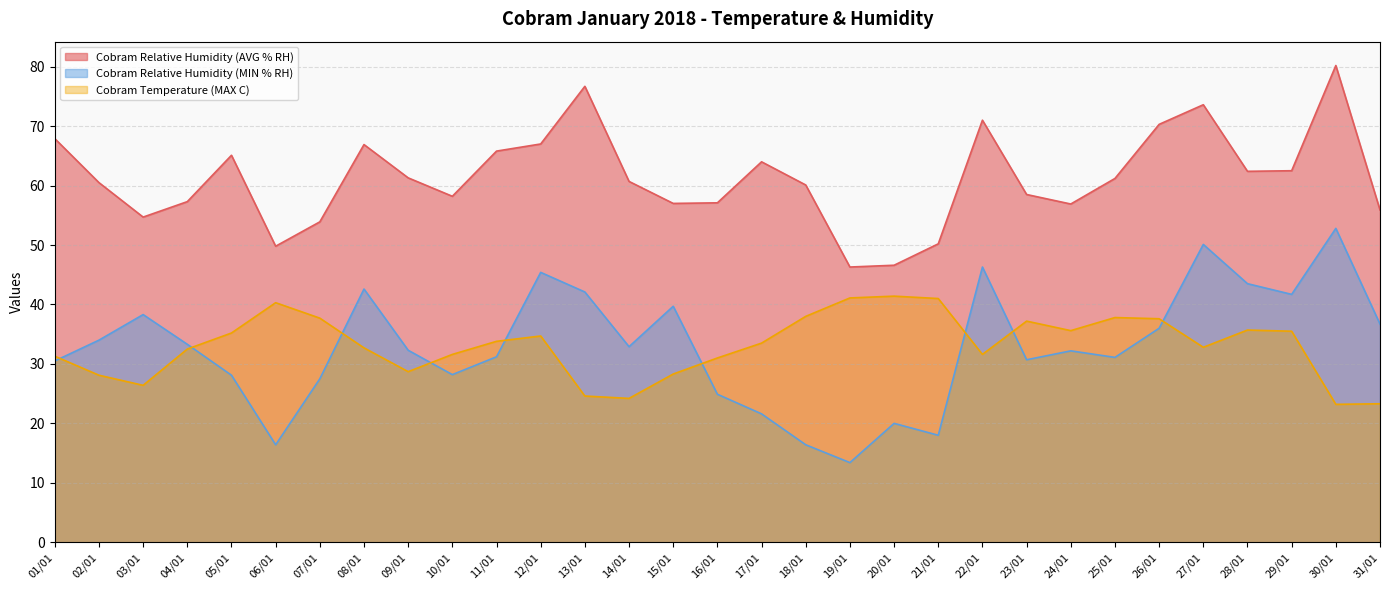

Which has a higher value, 04/01 or 16/01?

04/01